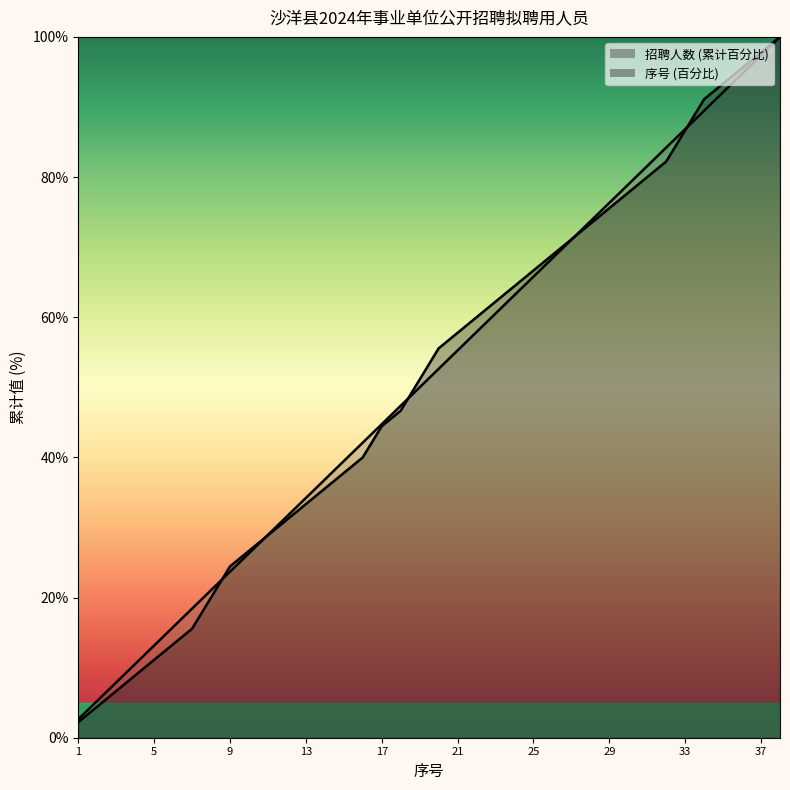

True or false: 招聘人数 (cumulative) has a value of 100.0 at 38.

True